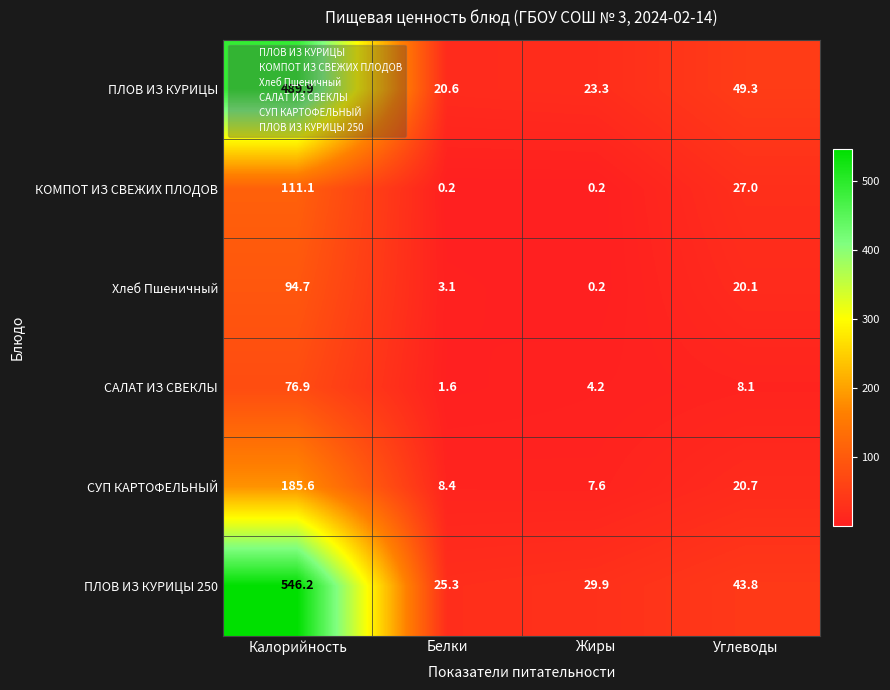

The ПЛОВ ИЗ КУРИЦЫ 250 series shows 29.9 at Жиры. True or false?

True